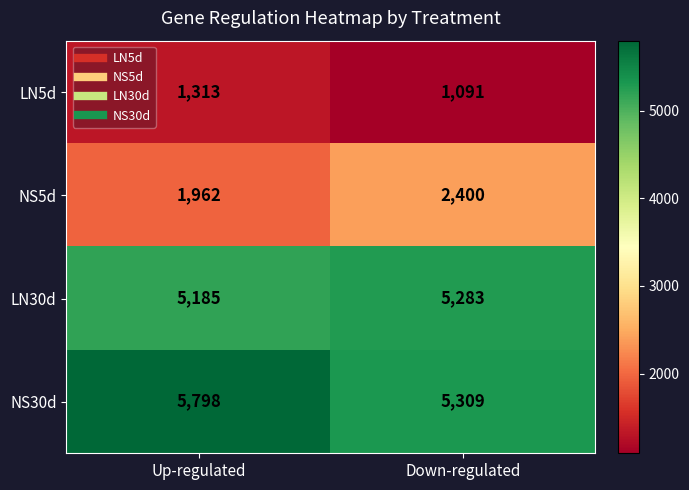

What is the difference between the NS30d values at Down-regulated and Up-regulated?

489